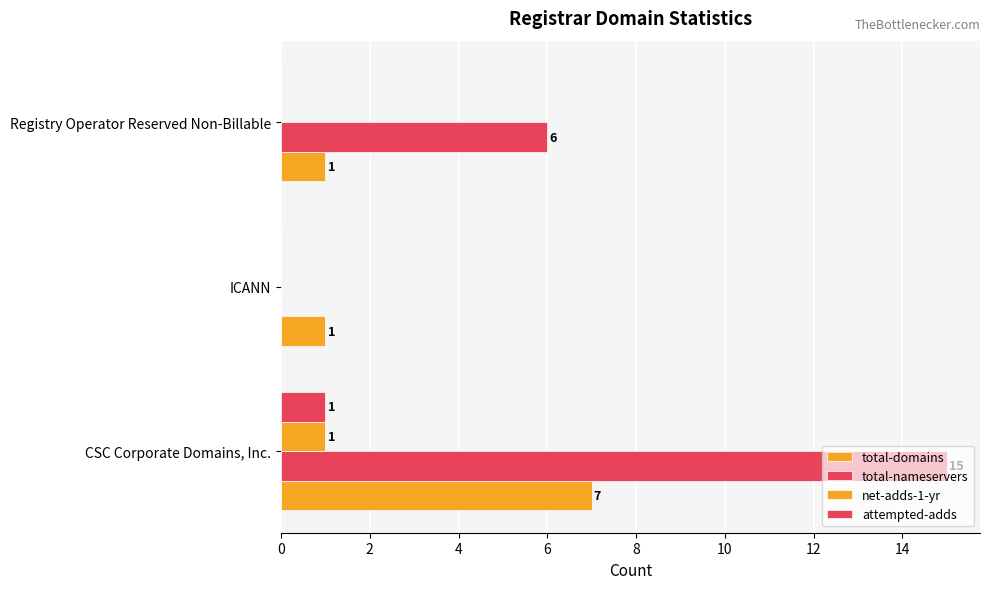

Count the number of data series in this chart.

4